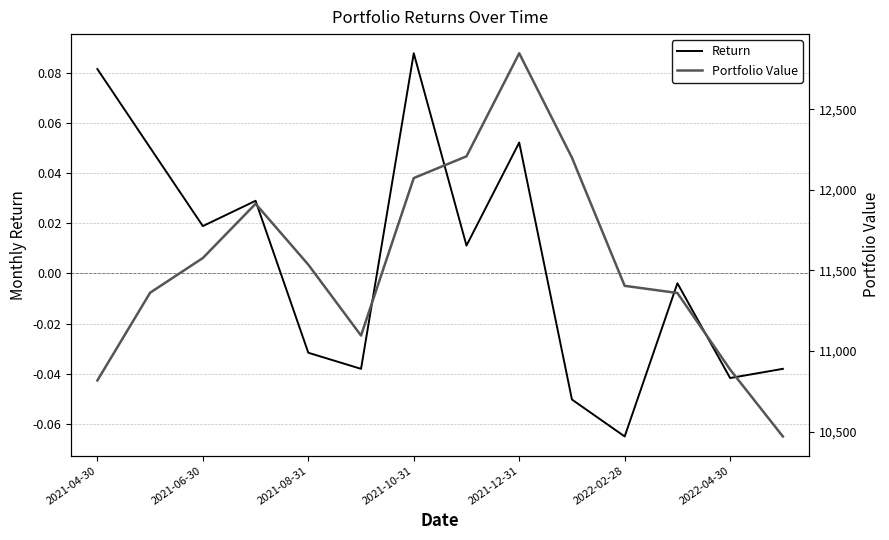

Which category has the highest value in the Return series?

2021-10-31